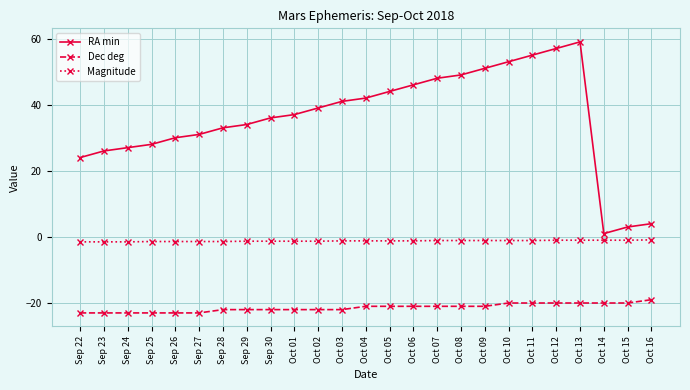

What is the approximate value of RA min at Oct 11?

55.0